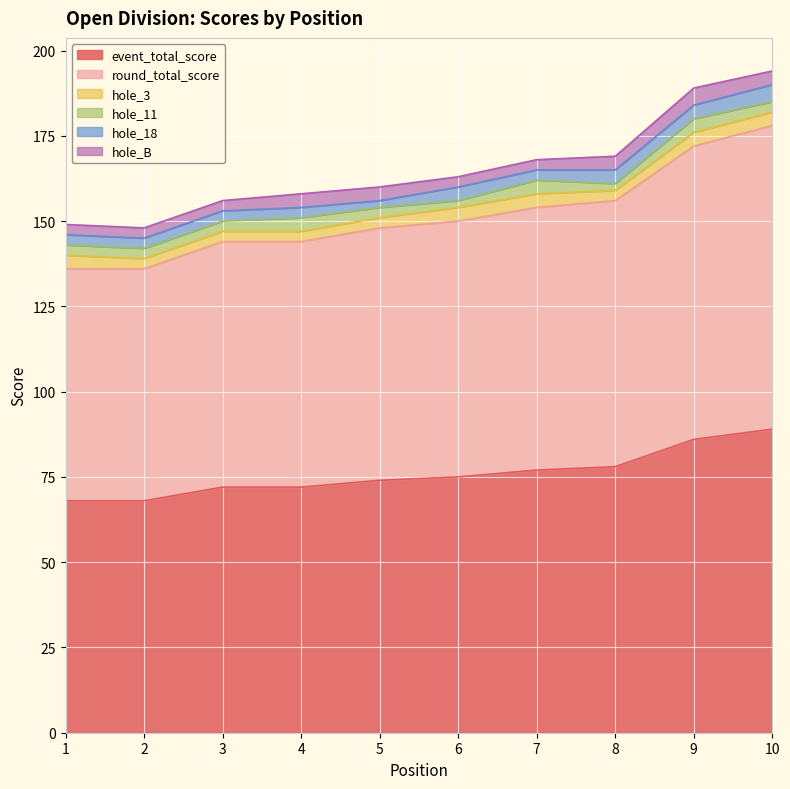

What is the value of the hole_18 point at the 2nd from the left?

3